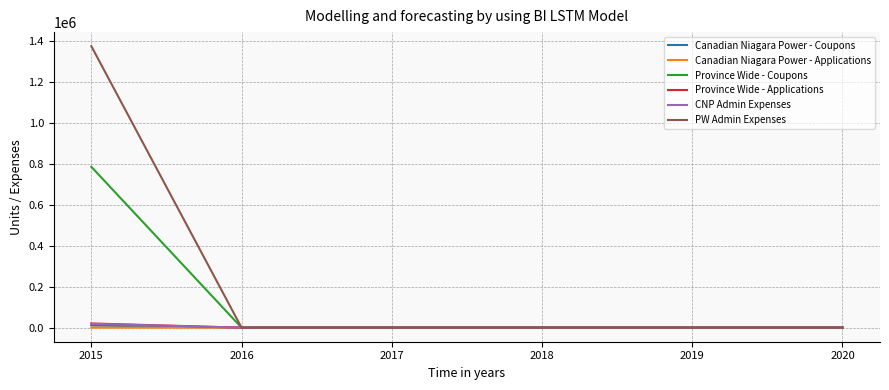

What are all the series names shown in the legend?

Canadian Niagara Power - Coupons, Canadian Niagara Power - Applications, Province Wide - Coupons, Province Wide - Applications, CNP Admin Expenses, PW Admin Expenses